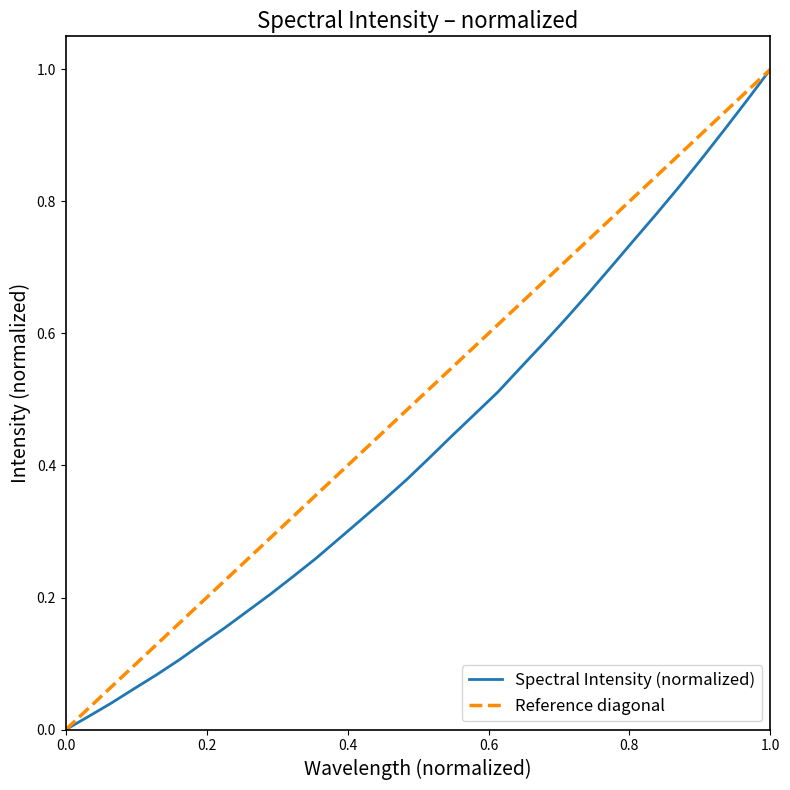

The Spectral Intensity (normalized) series shows 0.3 at 1.0. True or false?

False